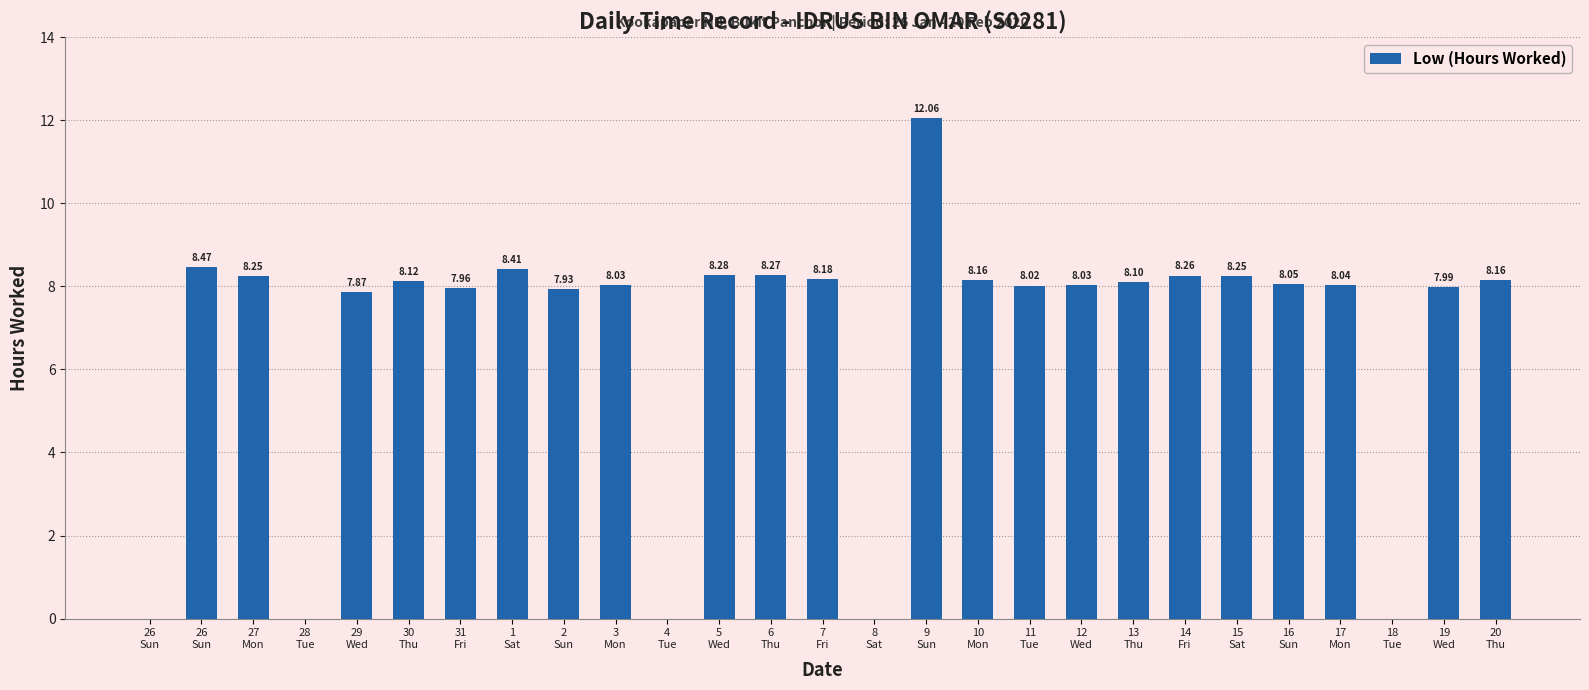

What is the difference between the values at 30
Thu and 29
Wed?

0.2